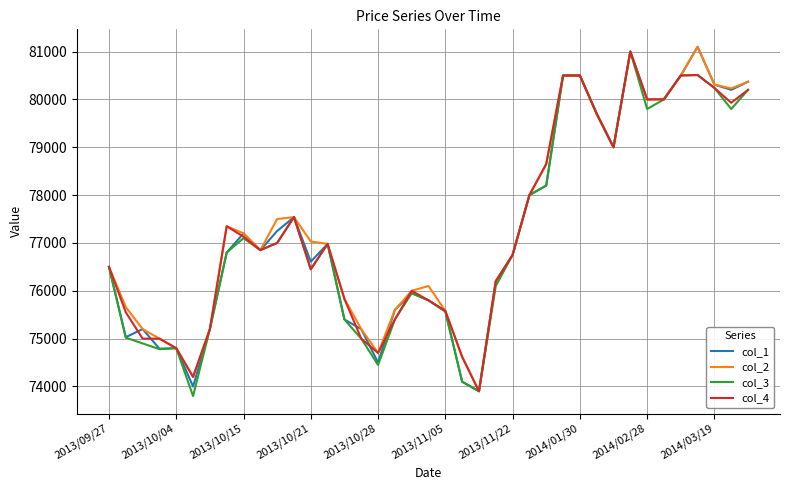

What is the greatest value displayed?

81100